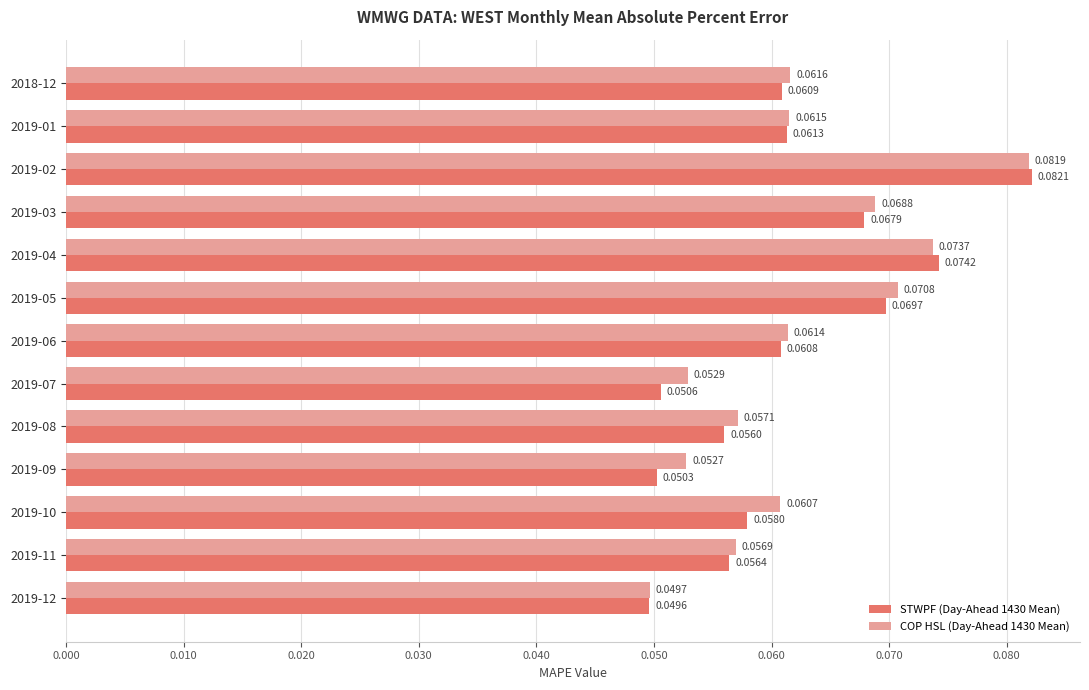

At 2019-05, list the series in order from largest to smallest.

COP HSL (Day-Ahead 1430 Mean), STWPF (Day-Ahead 1430 Mean)